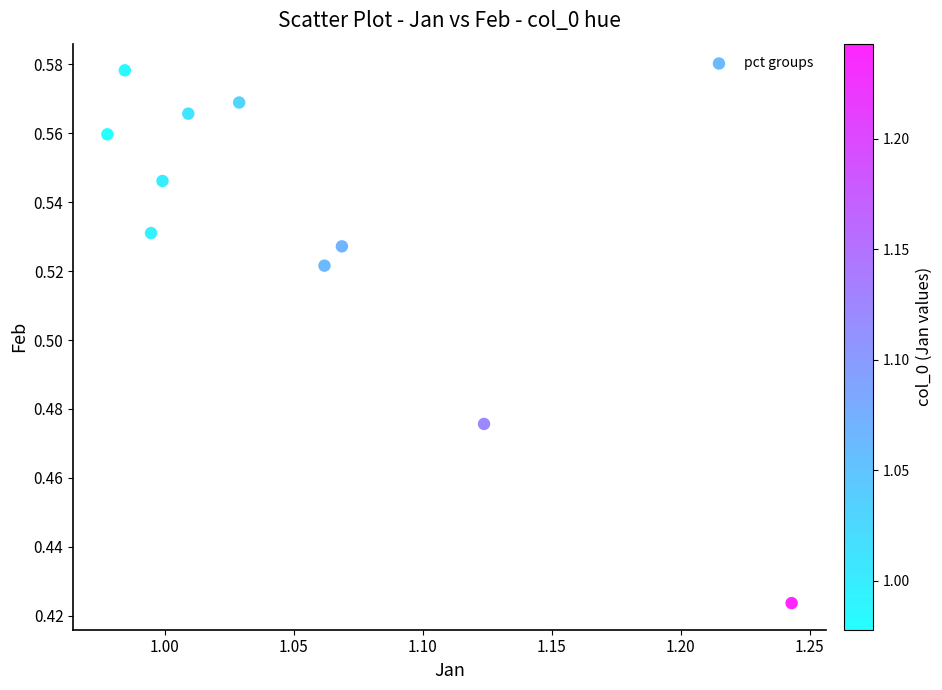

What is the average X value?

1.0